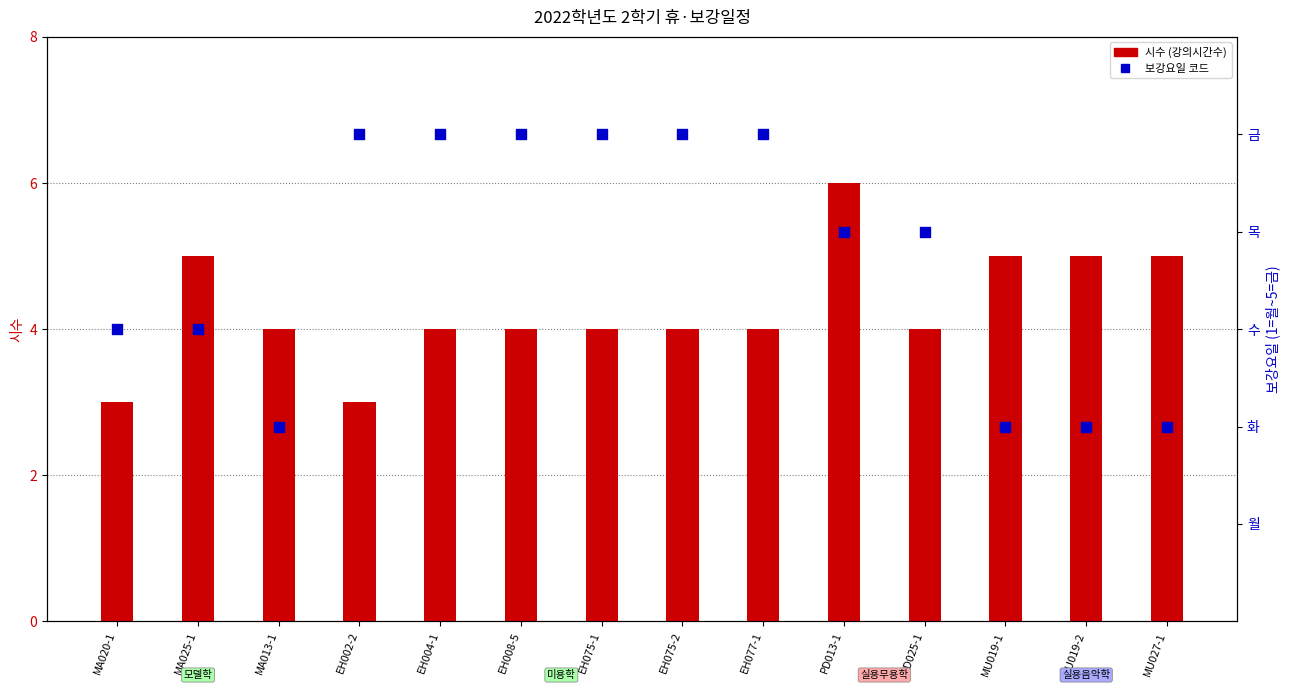

At how many categories does at least one series exceed 5?

1